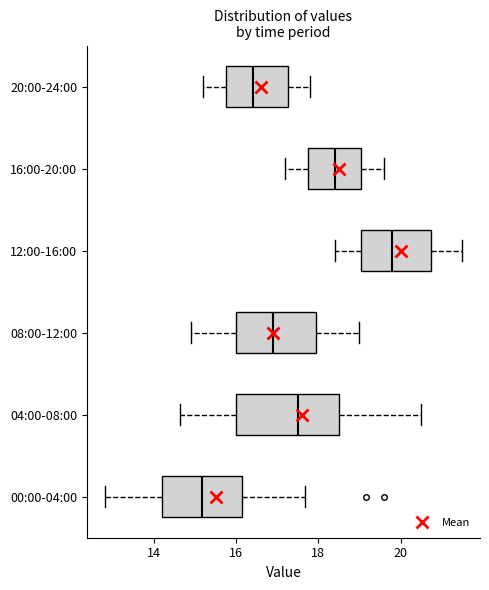

Which box has the furthest to the right median line?

12:00-16:00